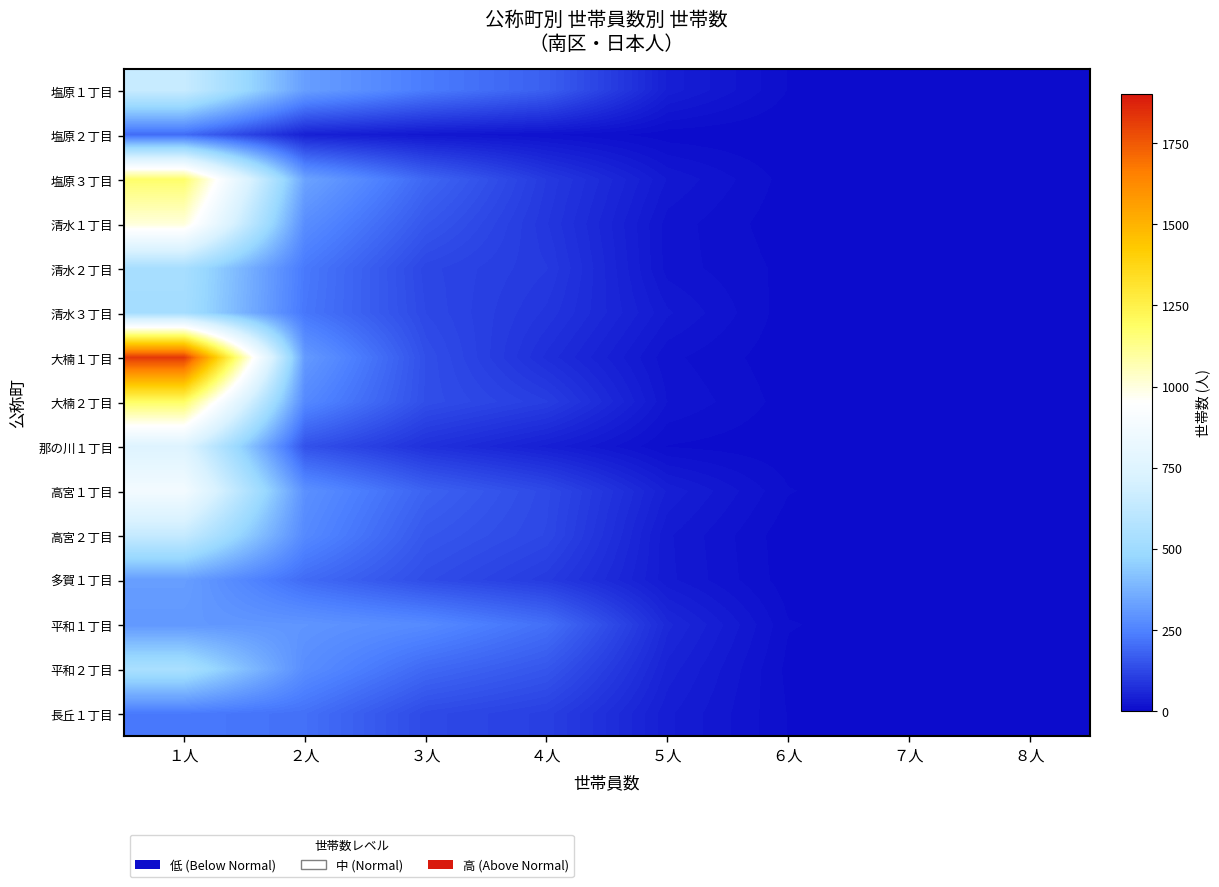

Which series changed the most between １人 and ３人?

大楠１丁目